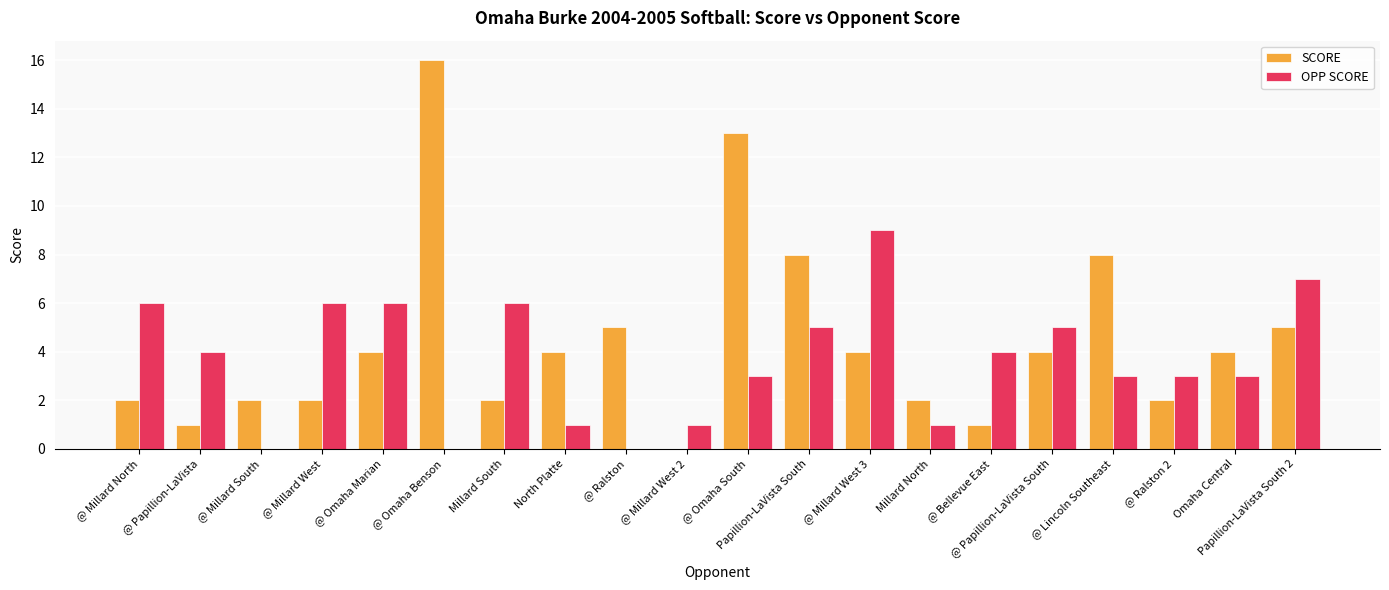

Which series changed the most between @ Omaha Benson and Omaha Central?

SCORE